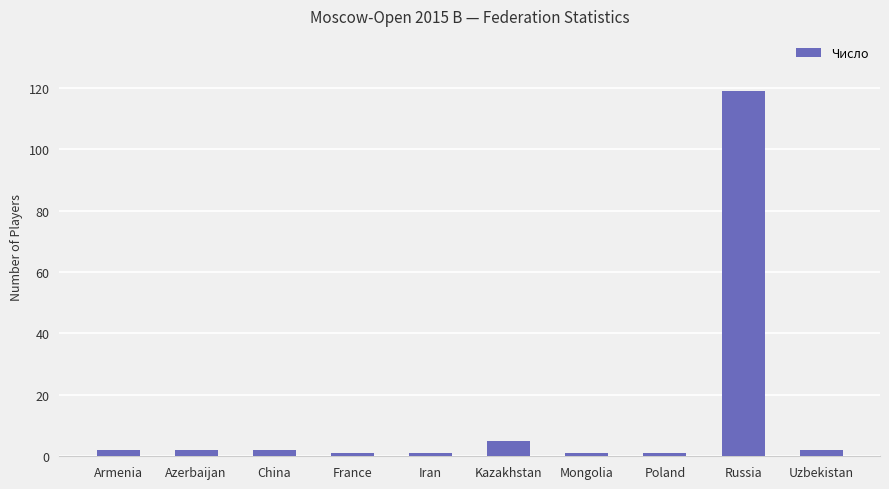

What is the change in value from Kazakhstan to Russia?

+114